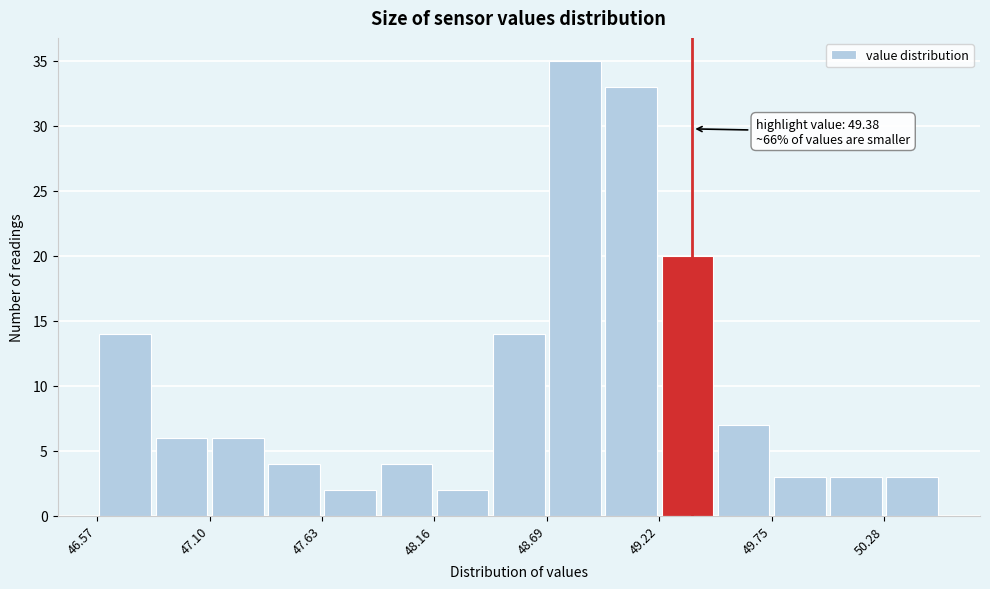

Read against the x-axis, roughly where is the centre of the tallest bar?

48.8